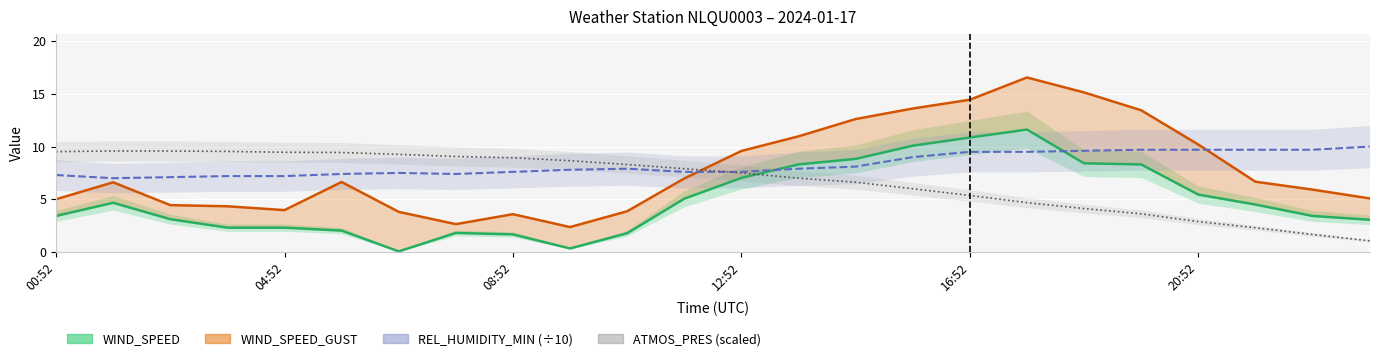

How many intersections are there between ATMOS_PRES (scaled) and REL_HUMIDITY_MIN (÷10)?

1